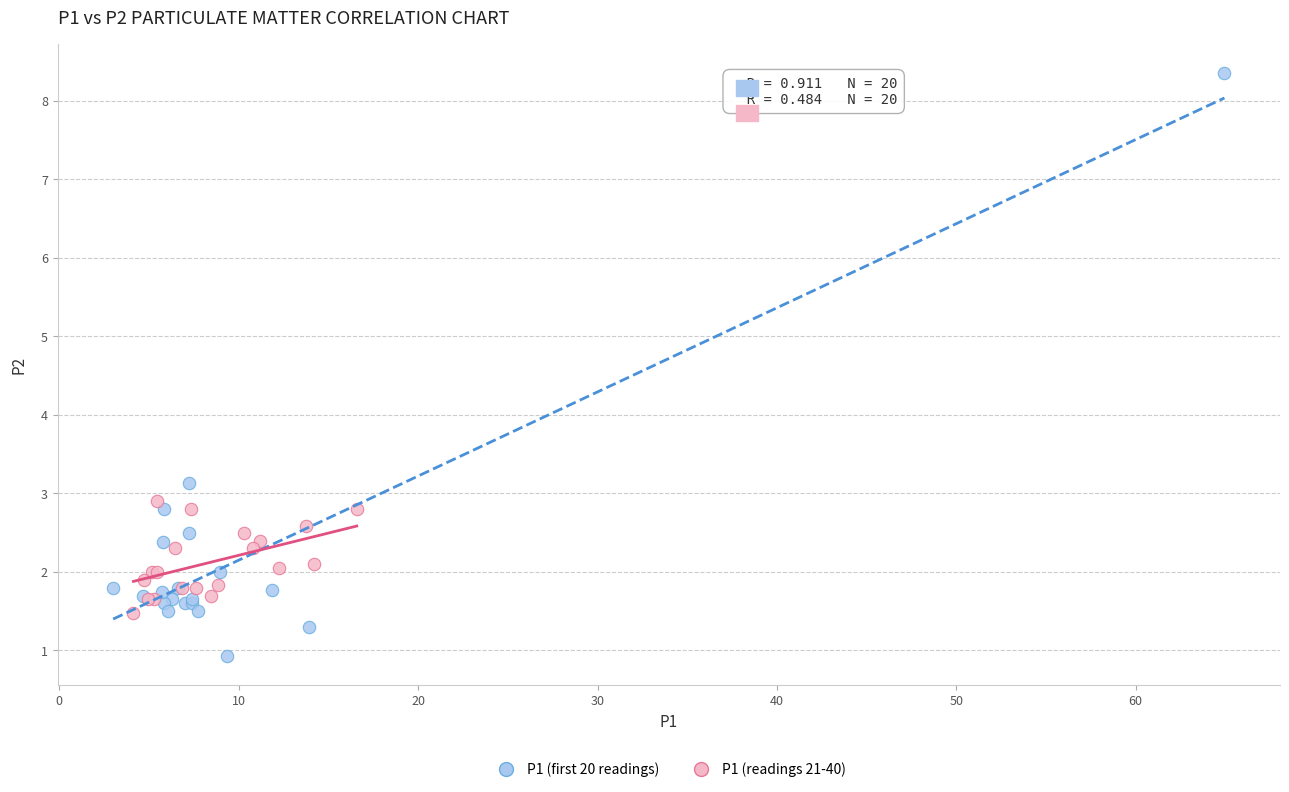

What are all the series names shown in the legend?

P1 (first 20 readings), P1 (readings 21-40)